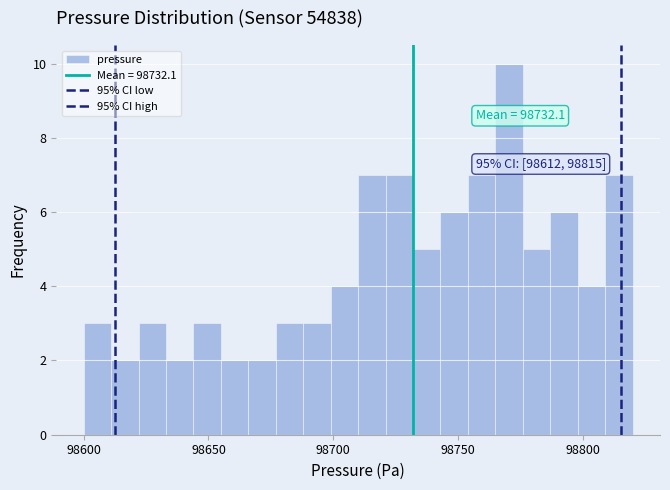

Read against the x-axis, roughly where is the centre of the tallest bar?

98770